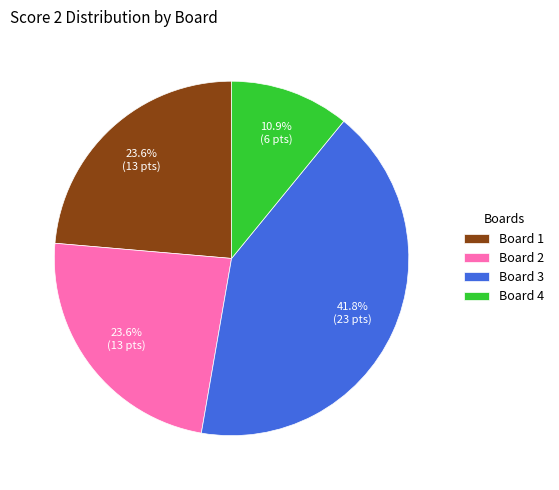

What is the ratio of the value at Board 2 to the value at Board 3?

0.6